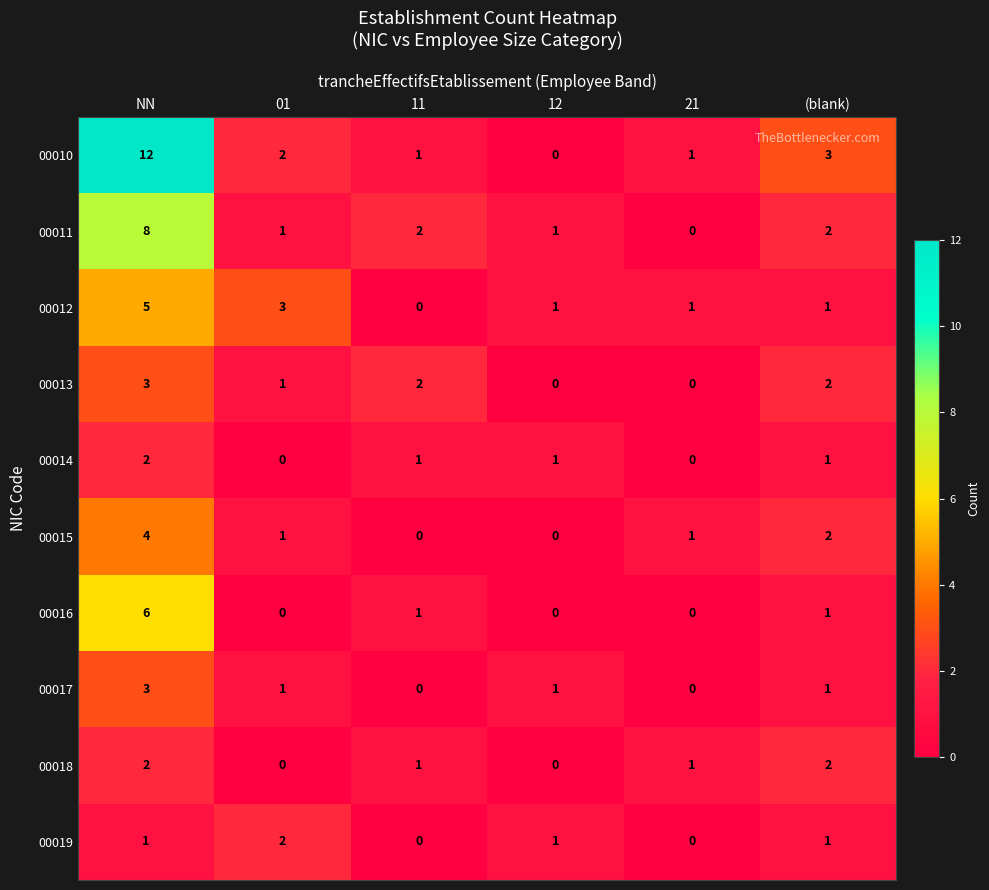

How many distinct data groups are displayed?

10